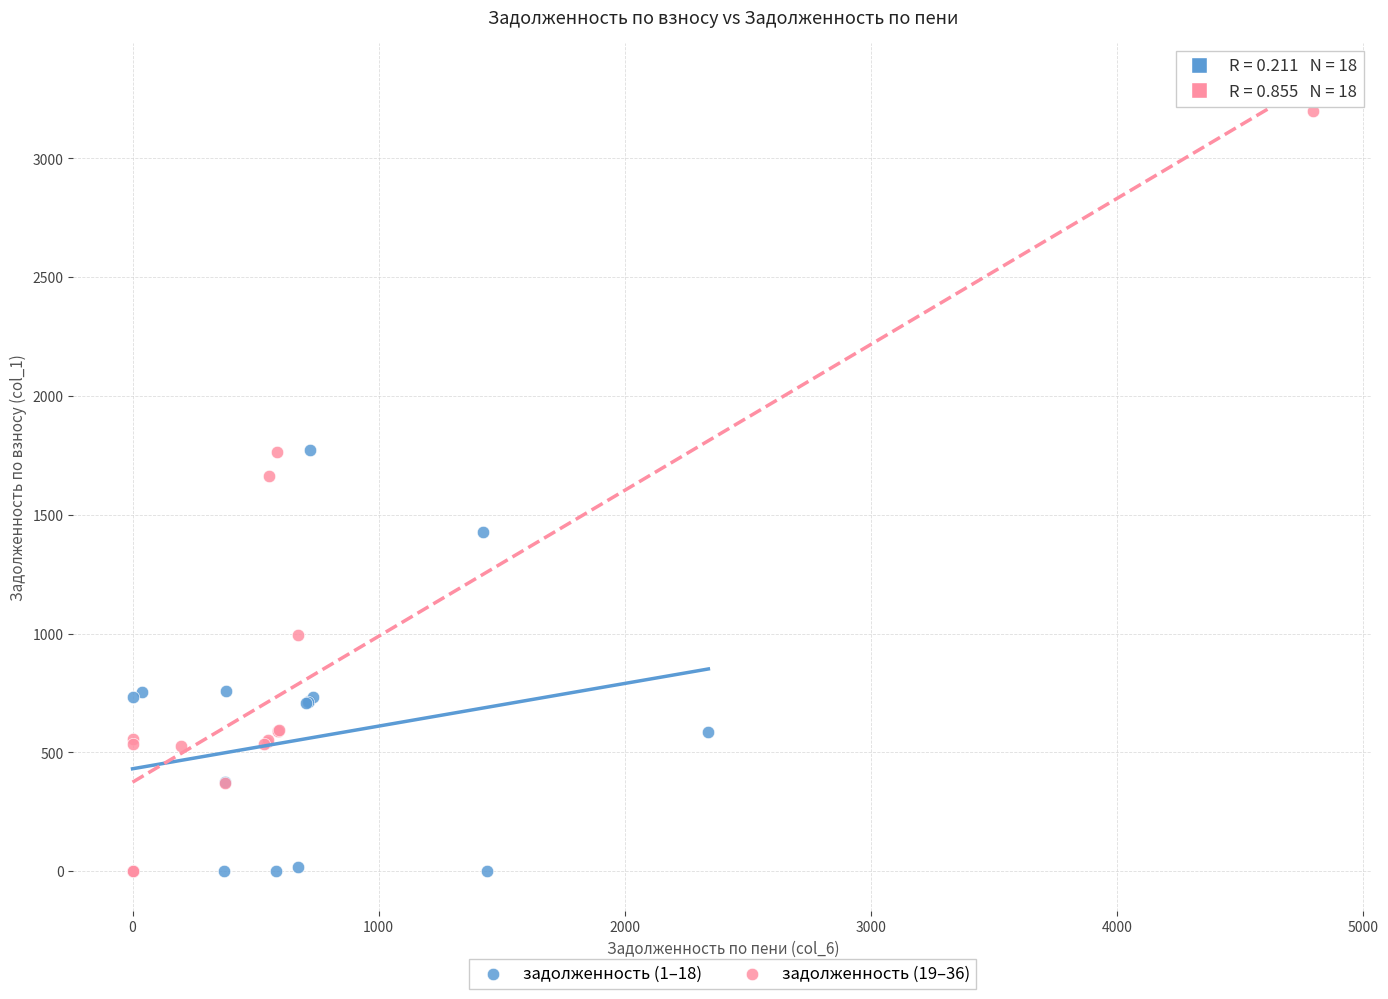

Which series reaches the maximum Y coordinate?

задолженность (19–36)